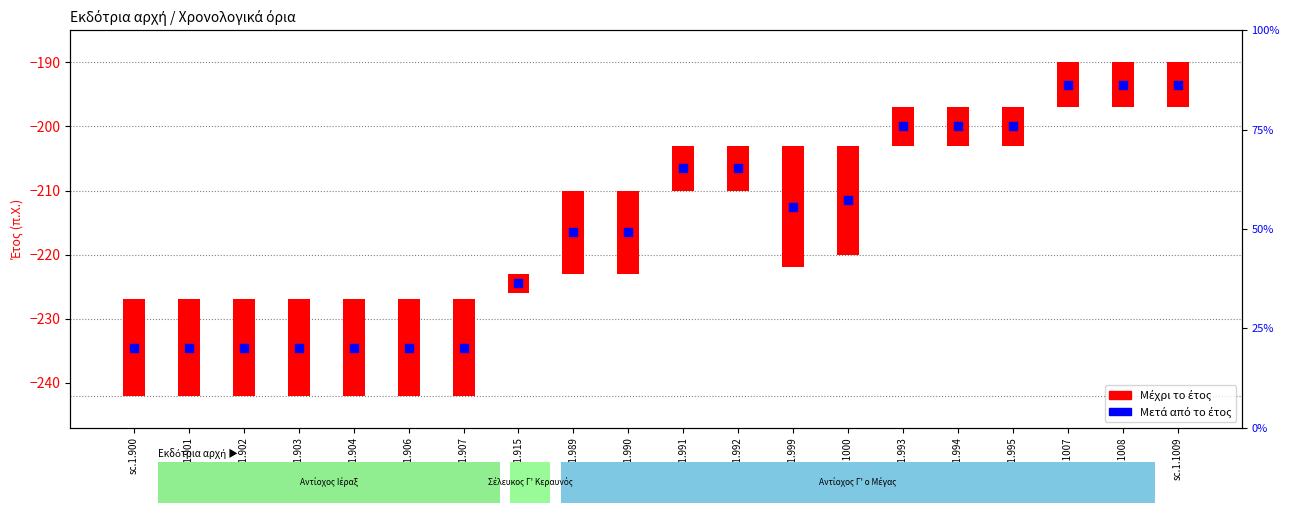

Between sc.1.903 and sc.1.991, which is larger?

sc.1.991